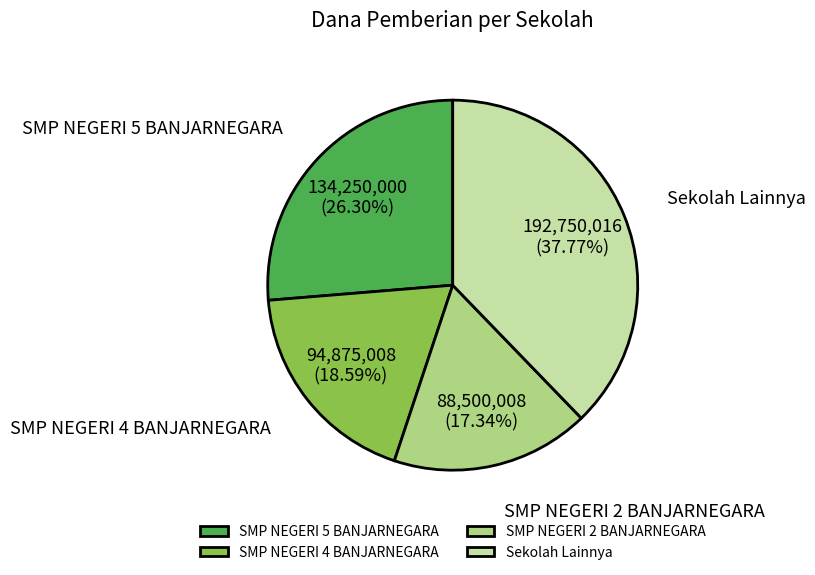

What is the largest slice in the pie chart?

Sekolah Lainnya